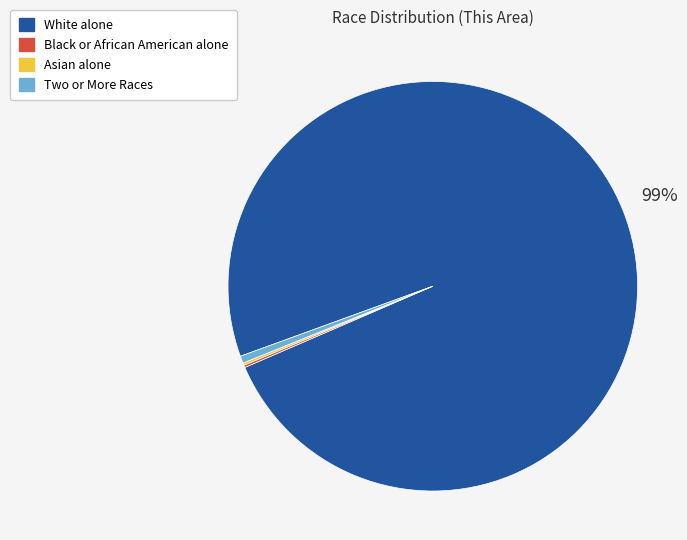

Which slice is the largest?

White alone